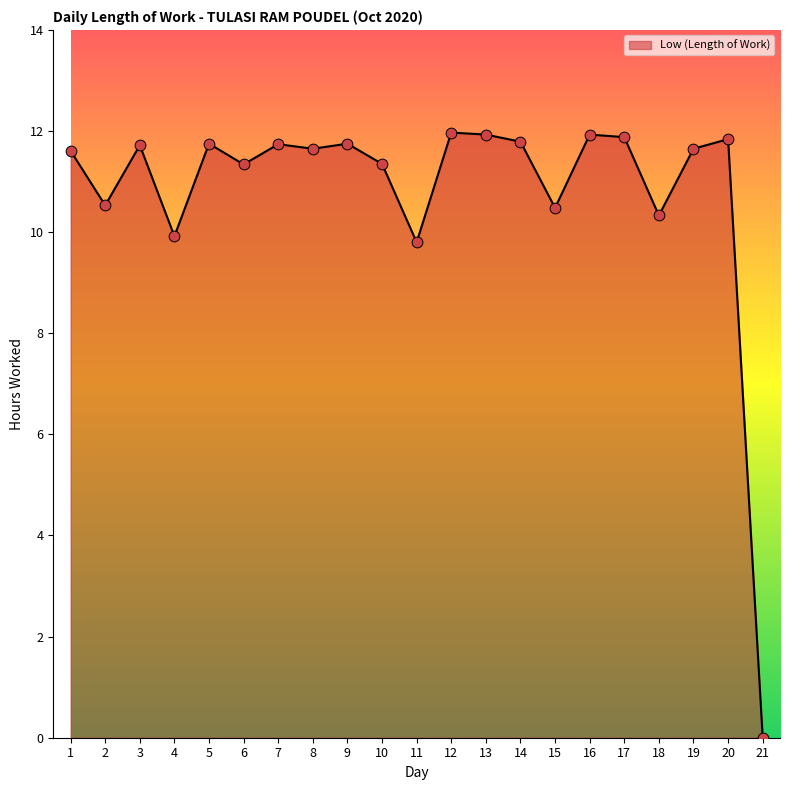

What is the change in value from 20 to 21?

-11.8